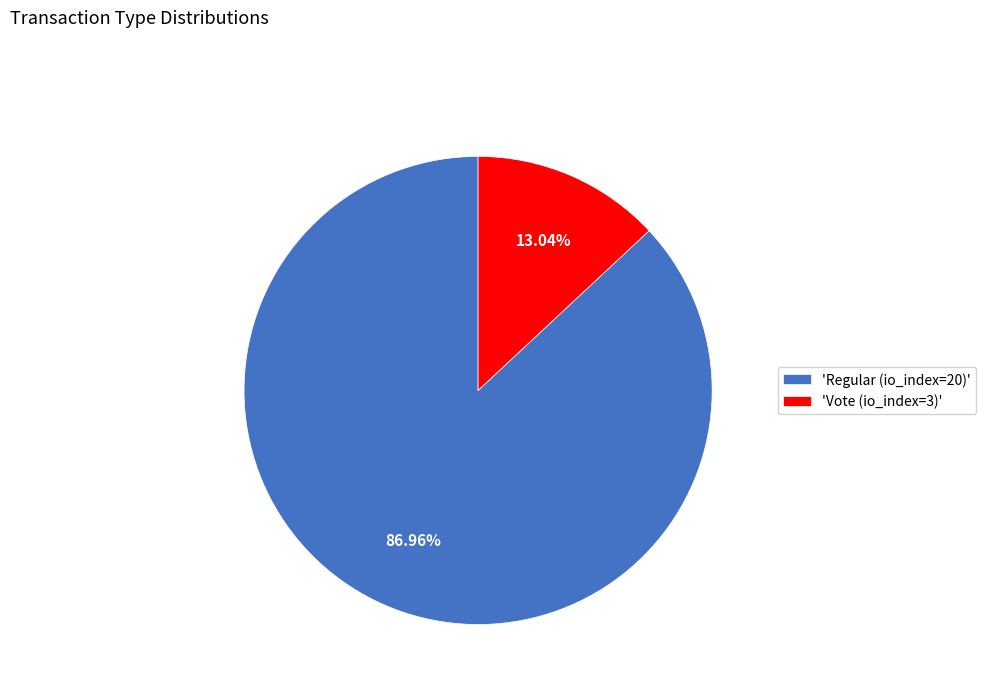

How many segments does this pie chart have?

2